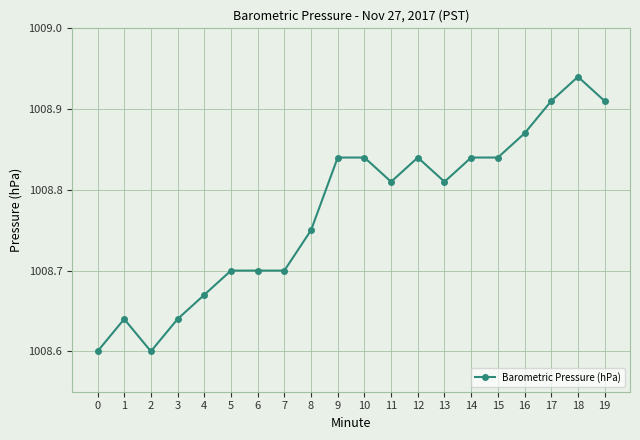

Between 15 and 8, which is larger?

15